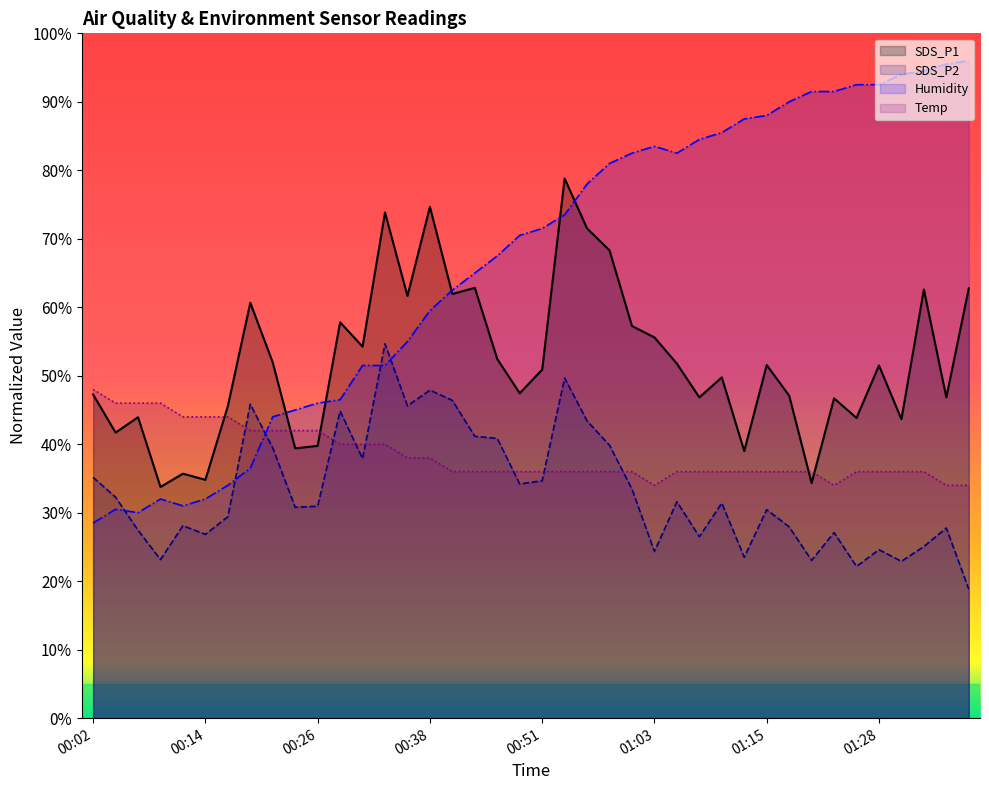

List the labels in order of SDS_P1 value, smallest first.

00:09, 01:20, 00:14, 00:12, 01:13, 00:24, 00:26, 00:04, 01:30, 01:25, 00:07, 00:16, 01:23, 01:08, 01:35, 01:18, 00:02, 00:48, 01:11, 00:51, 01:28, 01:15, 01:06, 00:21, 00:46, 00:31, 01:03, 01:01, 00:29, 00:19, 00:36, 00:41, 01:33, 01:38, 00:43, 00:58, 00:56, 00:34, 00:38, 00:53